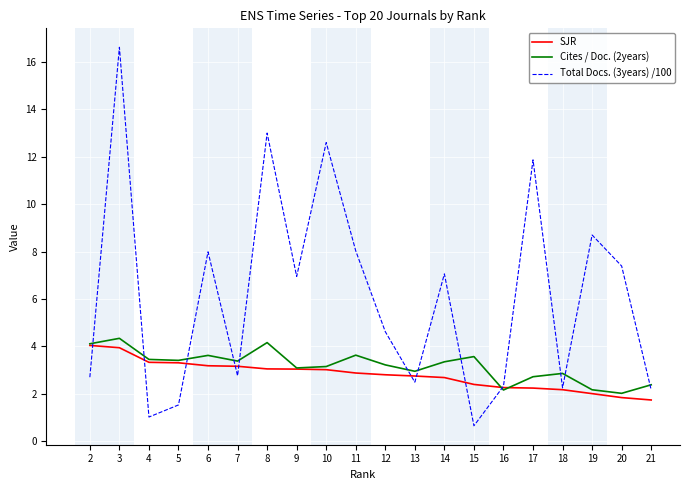

How many values in the Total Docs. (3years) /100 series are below 6?

10